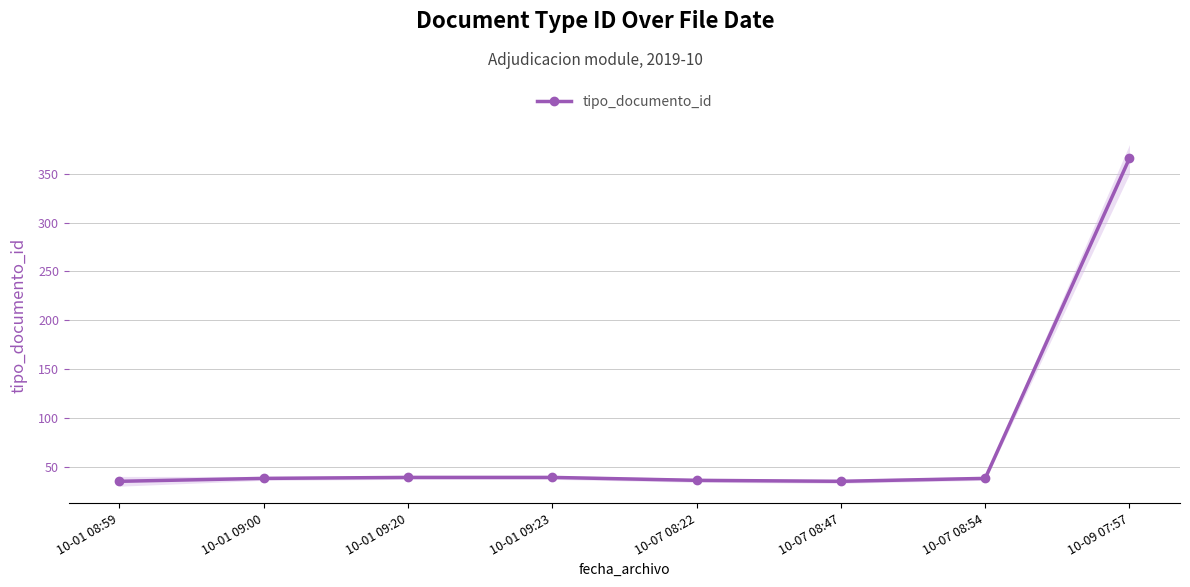

The value at 10-07 08:54 is 38. True or false?

True